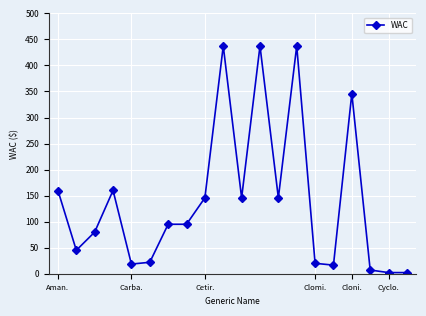

What is the sum of all values?

2818.7